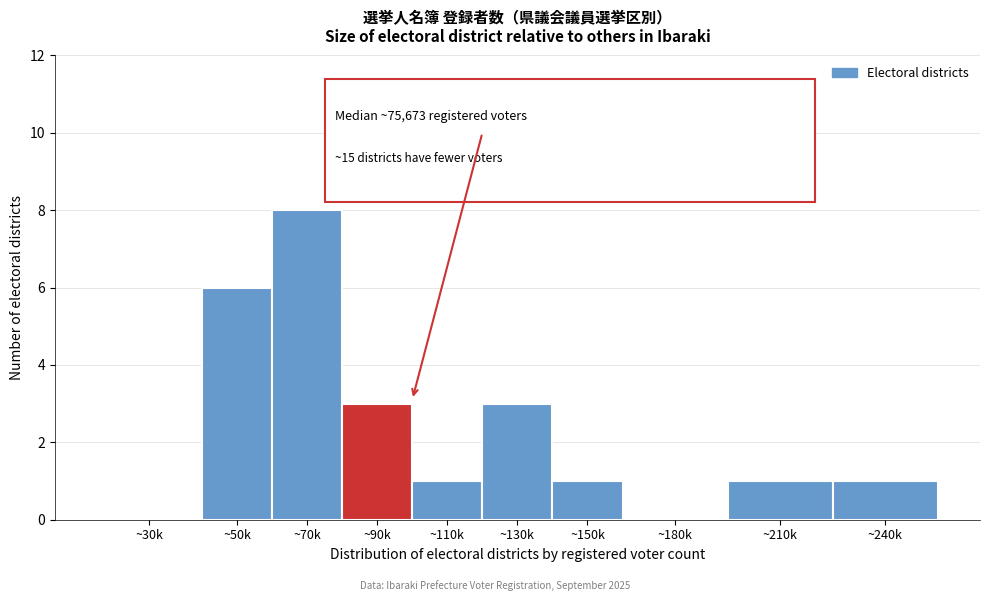

Reading left to right, what are all the values shown in this chart?

~30k=0	~50k=6	~70k=8	~90k=3	~110k=1	~130k=3	~150k=1	~180k=0	~210k=1	~240k=1